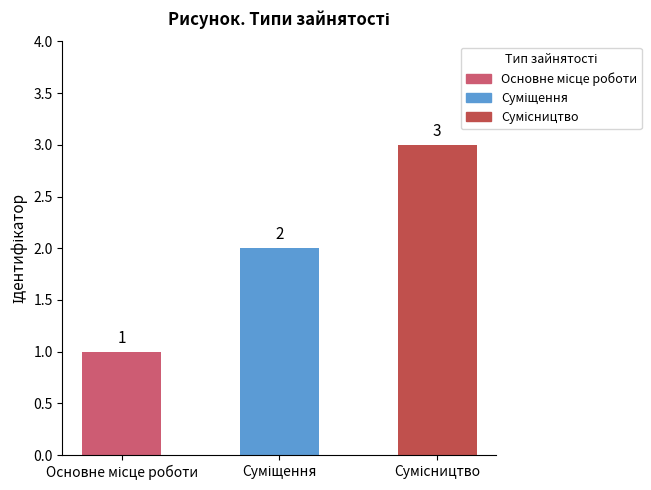

What position from the right is Суміщення?

2